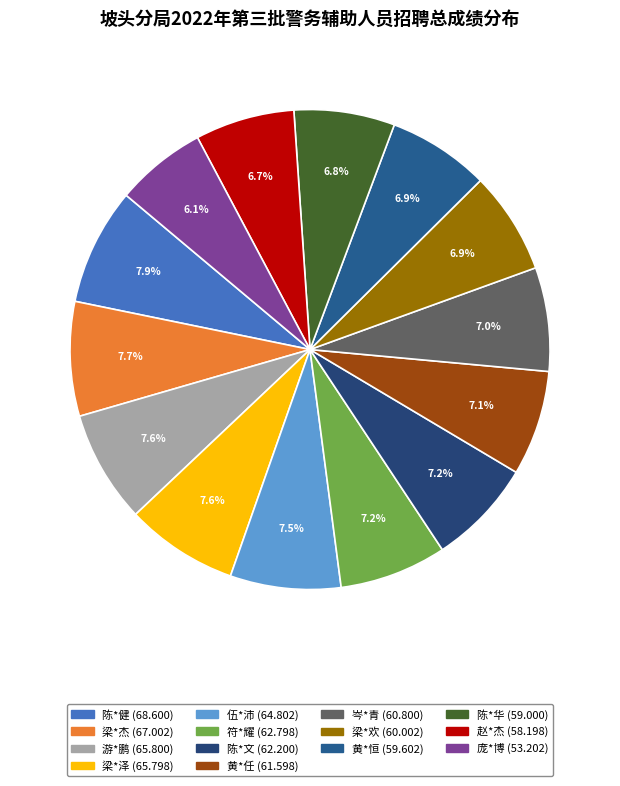

What is the ratio of the value at 陈*文 to the value at 庞*博?

1.2